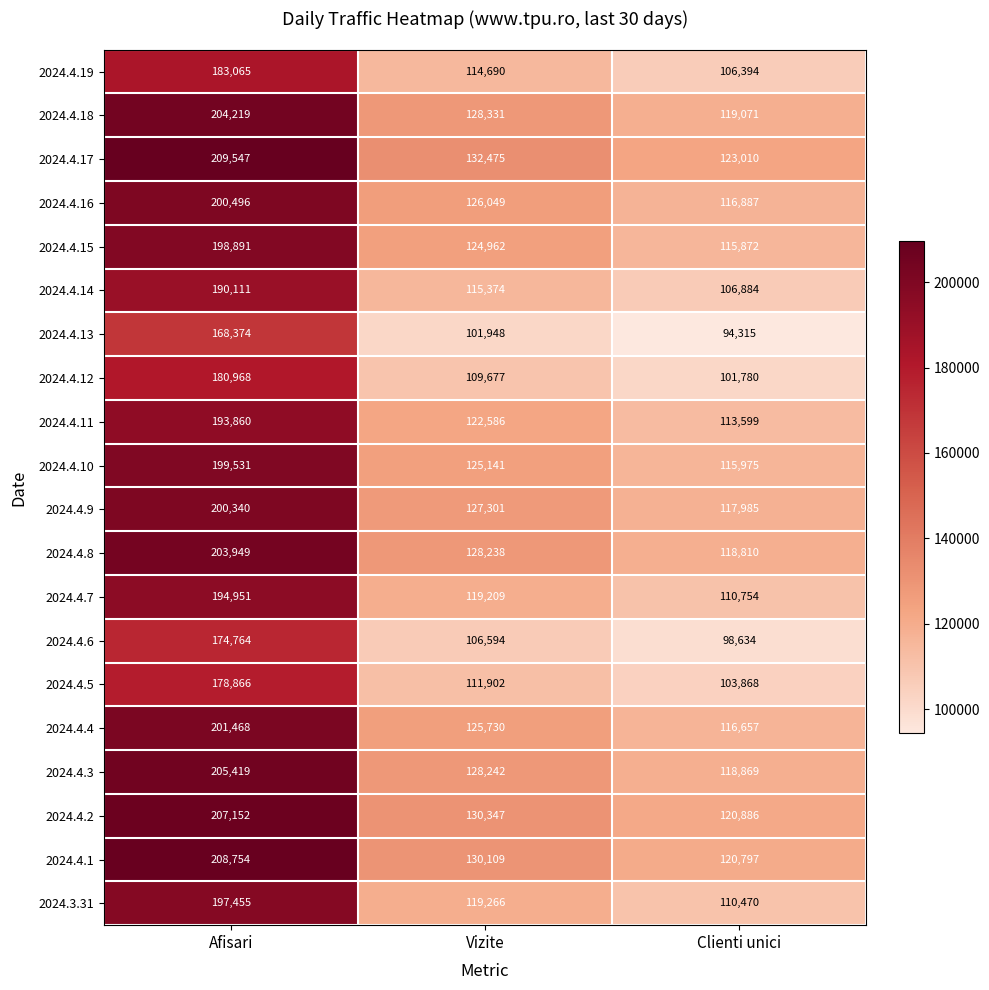

Between Afisari and Vizite, which series saw the biggest shift?

2024.4.1